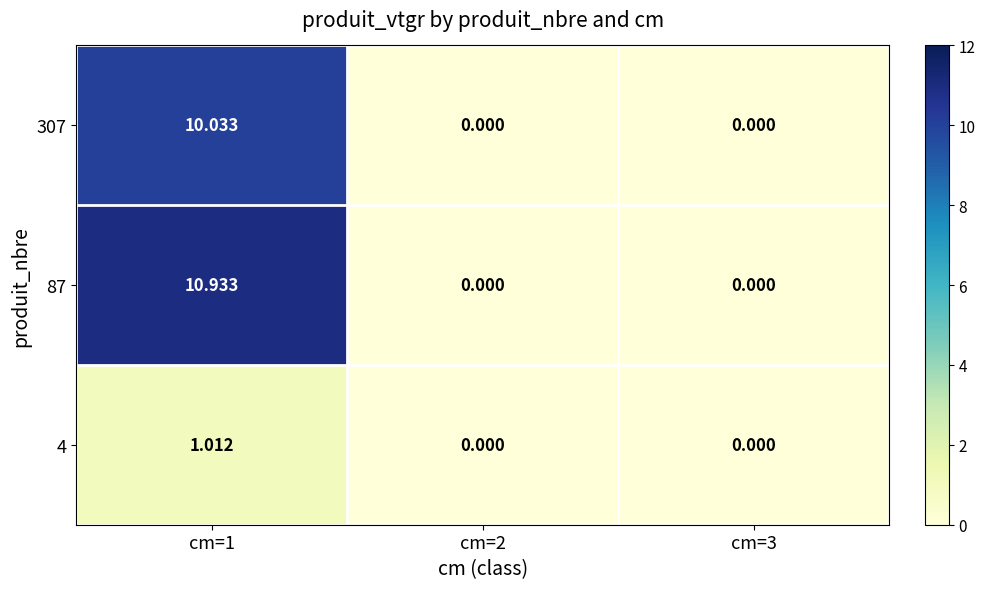

Is the value of 307 at cm=2 greater than the value of 87 at cm=1?

No